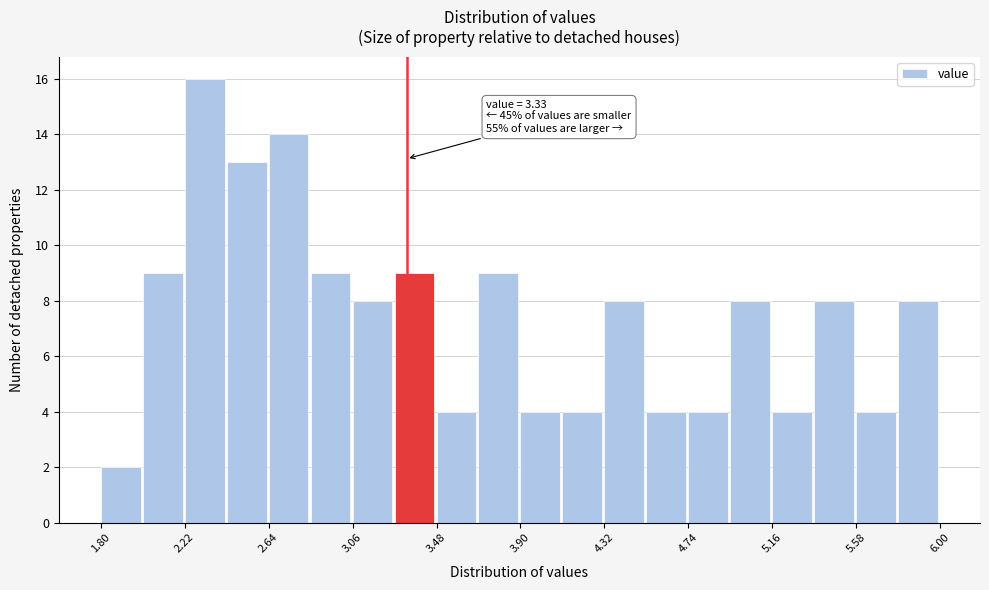

Which range on the x-axis has the tallest bar?

2.22 to 2.43